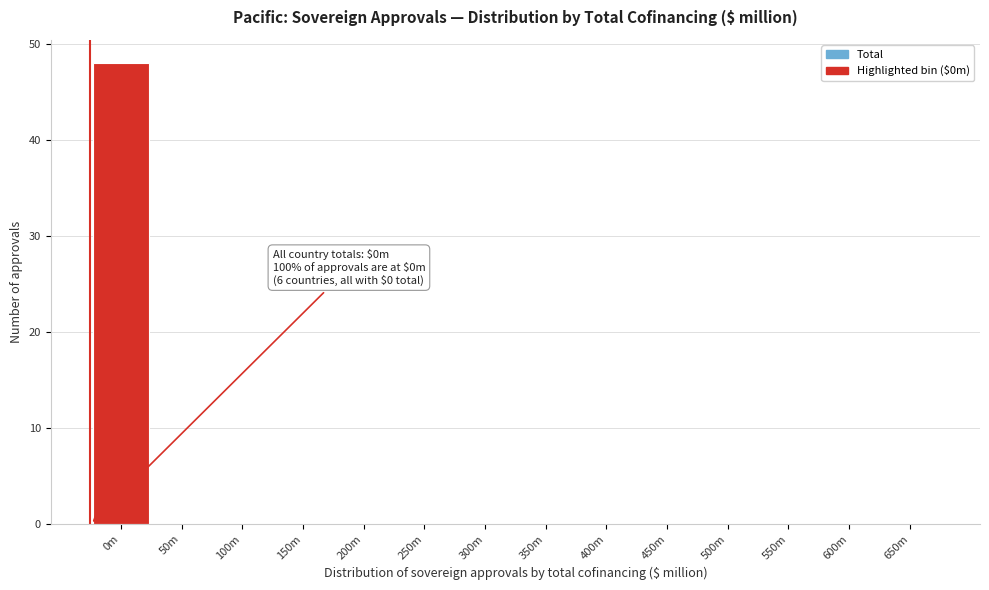

Reading left to right, transcribe all the data shown in this chart.

0m=48	50m=0	100m=0	150m=0	200m=0	250m=0	300m=0	350m=0	400m=0	450m=0	500m=0	550m=0	600m=0	650m=0